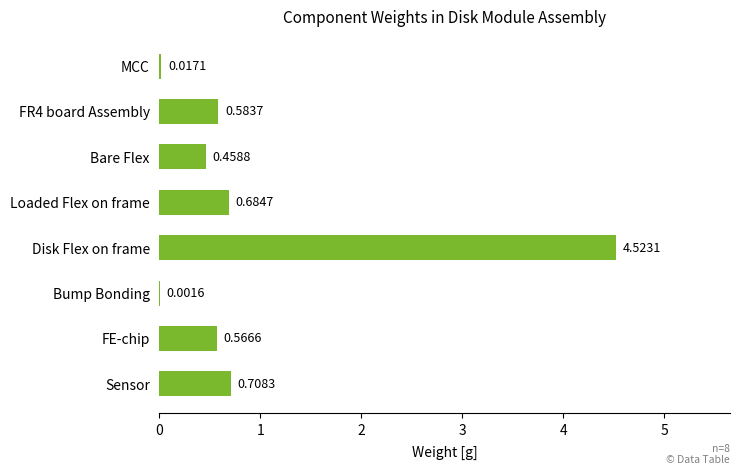

What is the sum of all values?

7.5